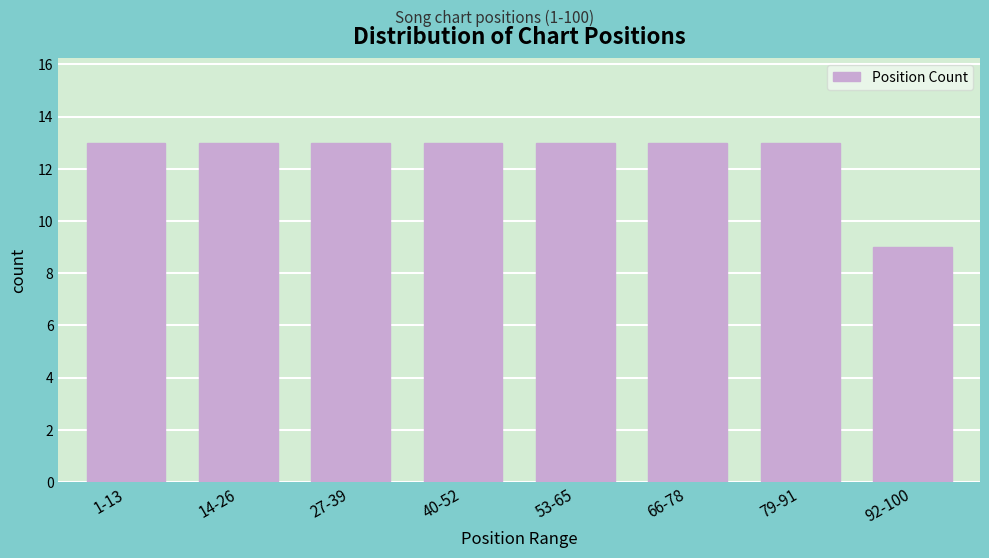

Reading left to right, extract all data points from this chart.

13	13	13	13	13	13	13	9